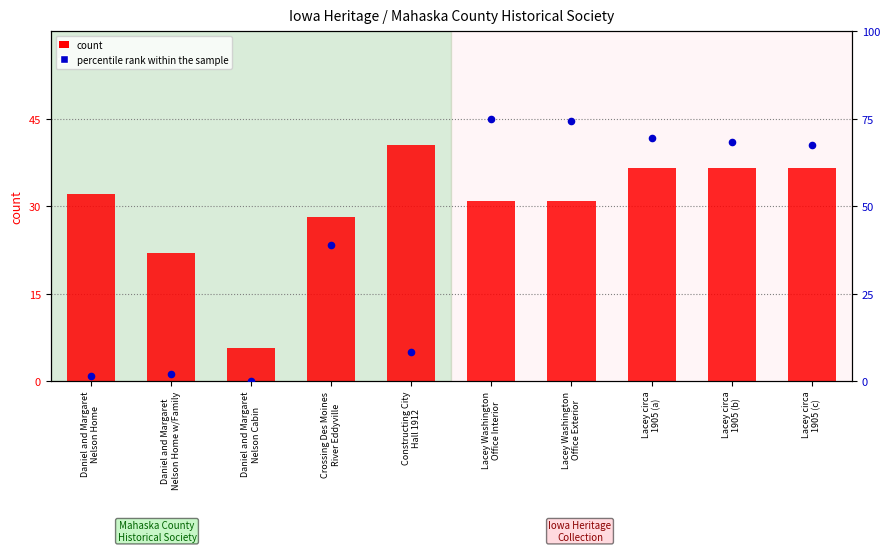

At which category is the sum across all series the highest?

Lacey circa
1905 (a)